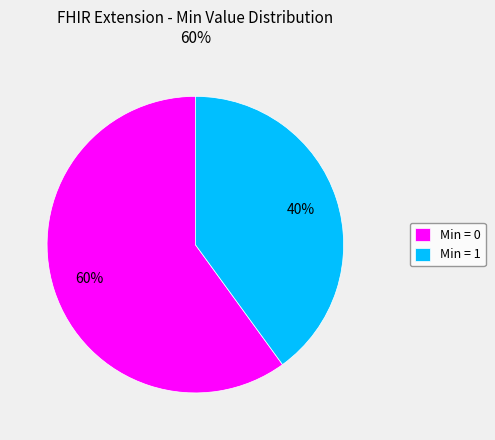

To the nearest percent, what is the difference between the largest and smallest slice percentages?

20%